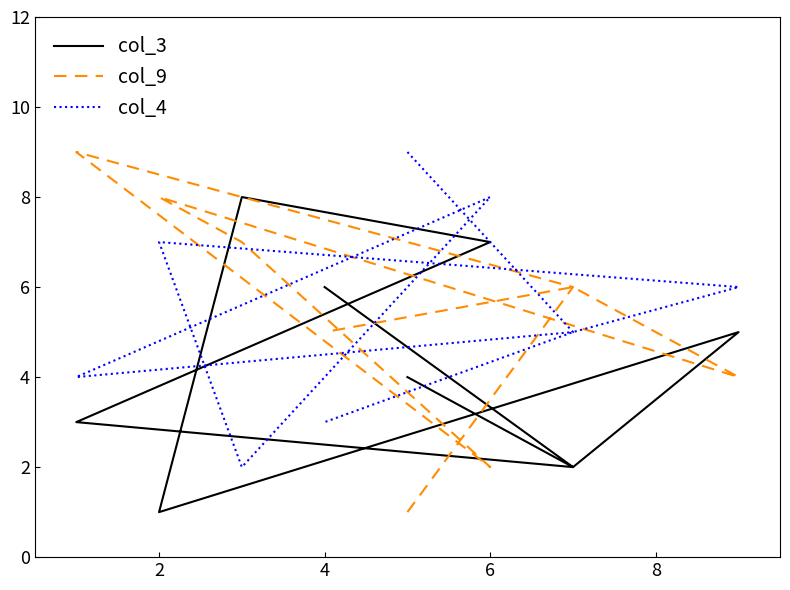

Between 8 and 10, which series saw the biggest shift?

col_3